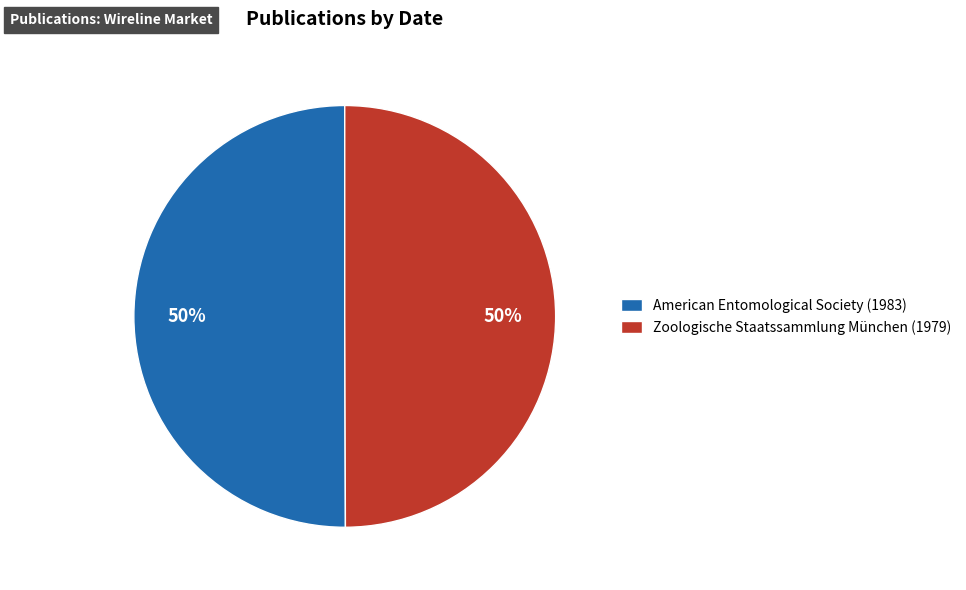

To the nearest percent, what is the average slice percentage?

50%